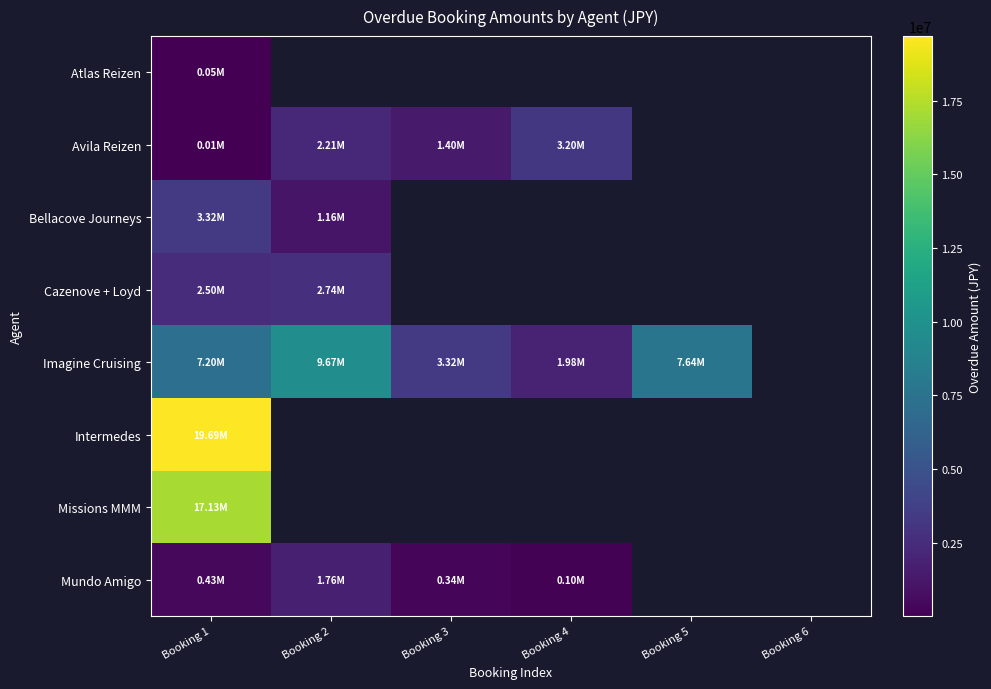

How many categories are shown in the chart?

6